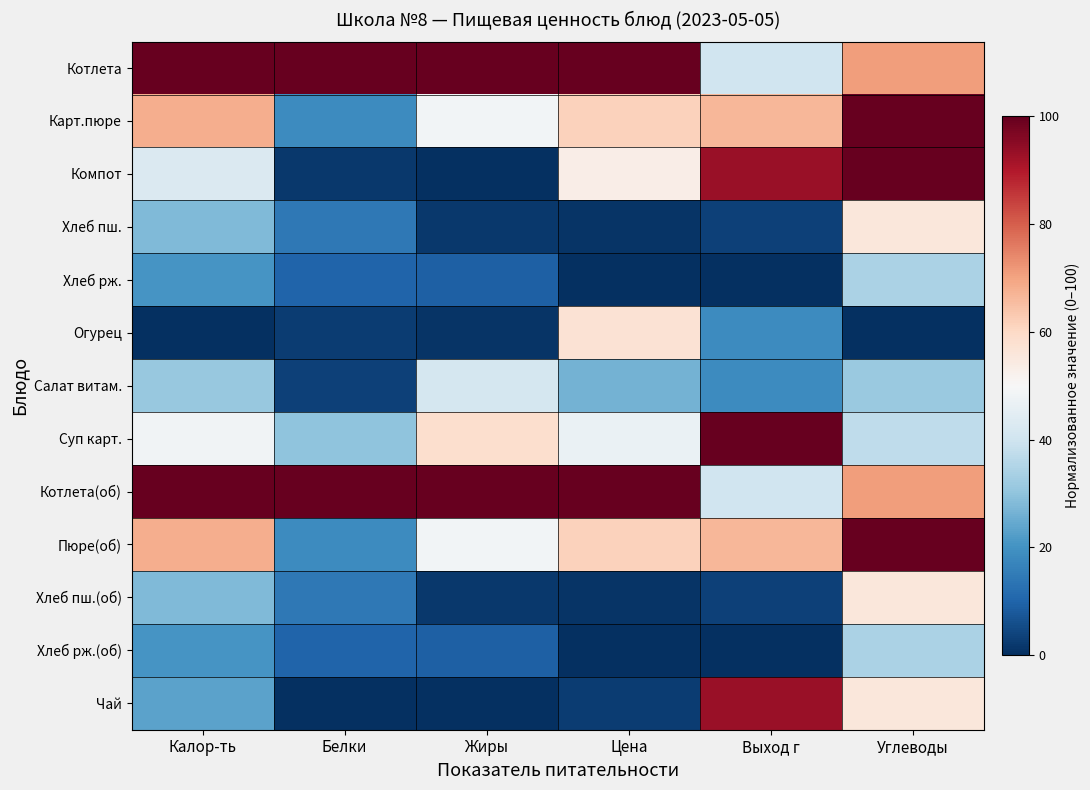

What is the spread (max minus min) of values at Калор-ть?

100.0